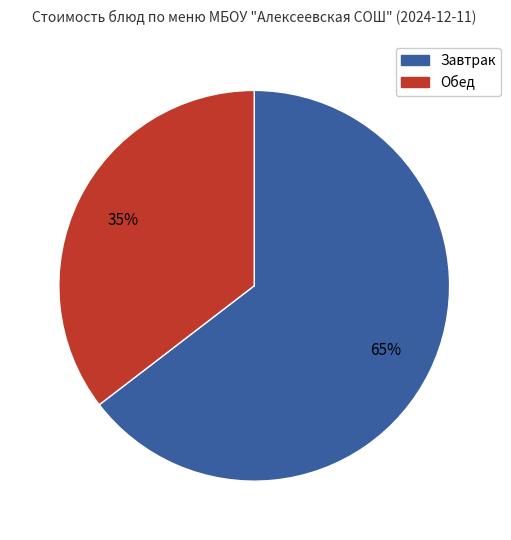

Which slice is the smallest?

Обед